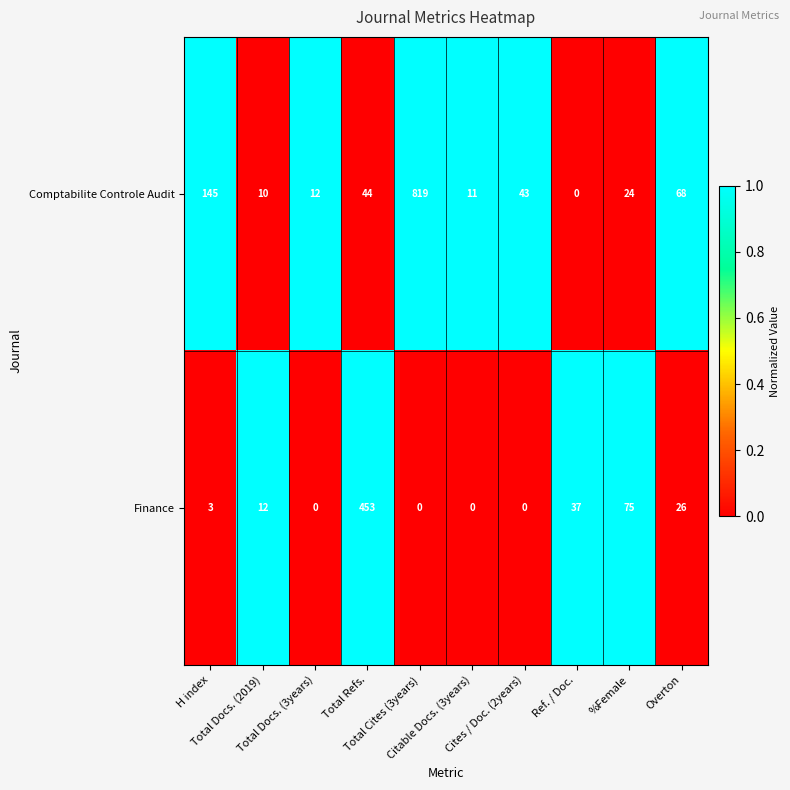

How many values in Comptabilite Controle Audit are above zero?

9